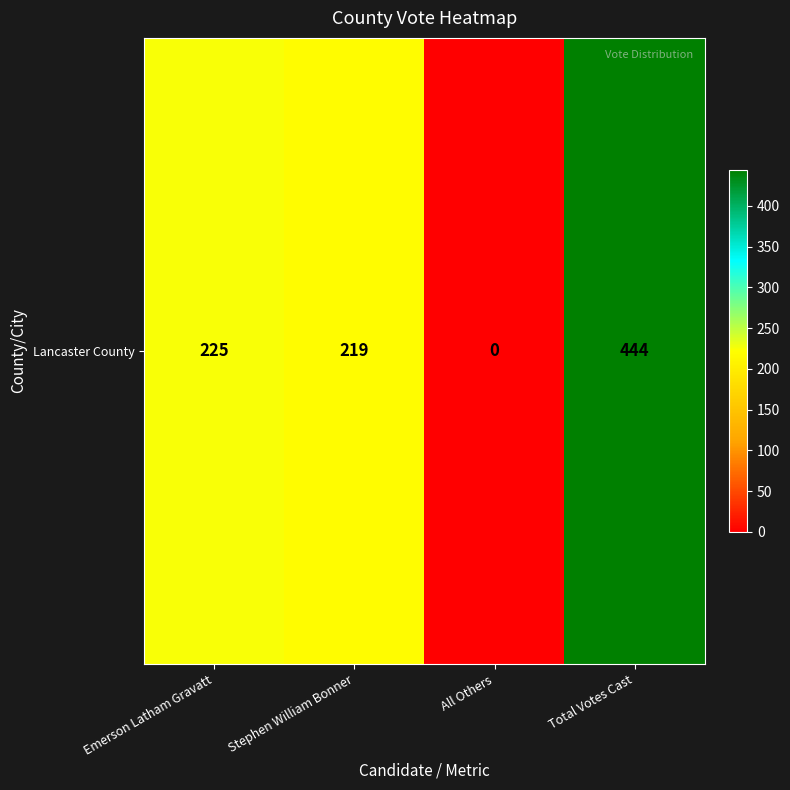

What is the sum of all values?

888